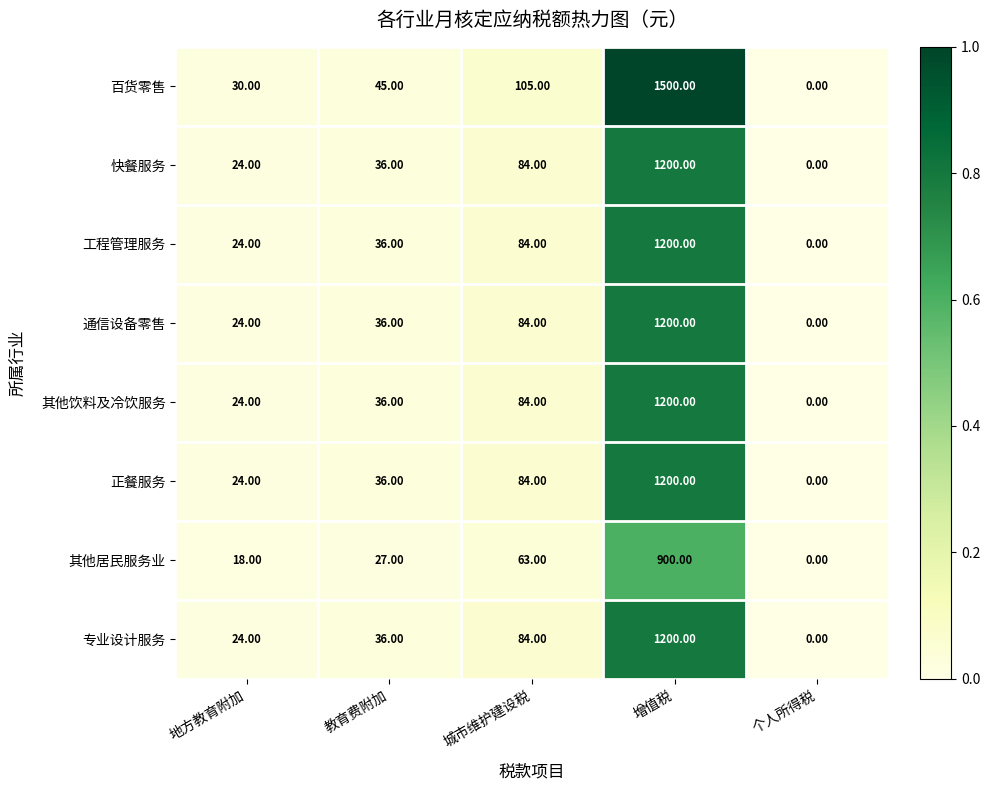

At which label is 其他饮料及冷饮服务 closest to 600?

城市维护建设税